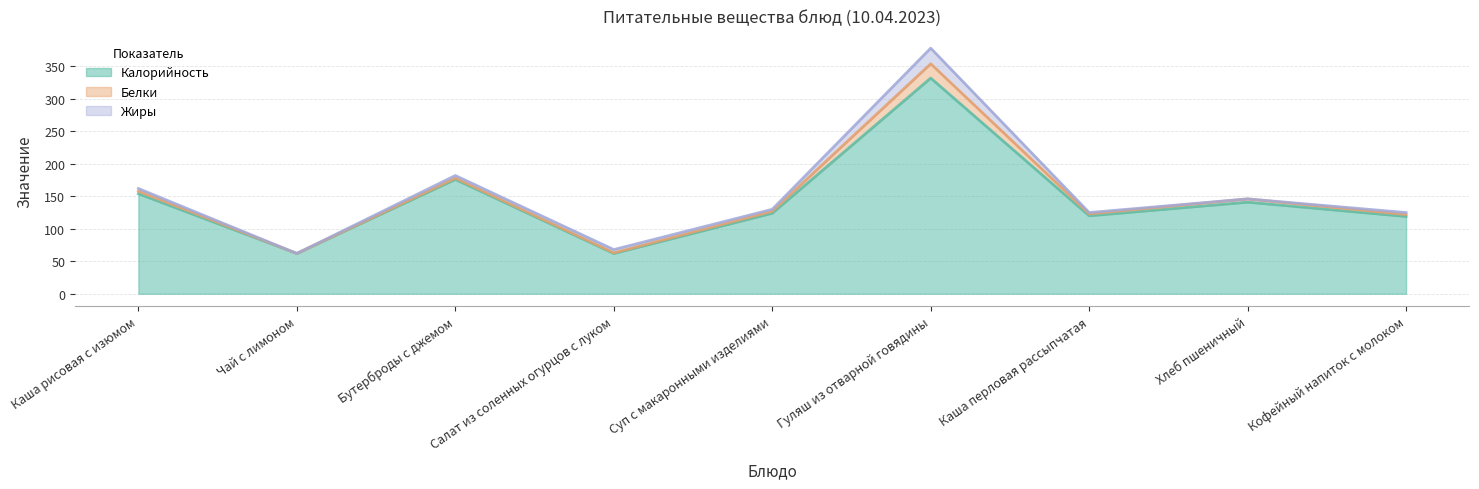

True or false: Белки has a value of 5 at Хлеб пшеничный.

True